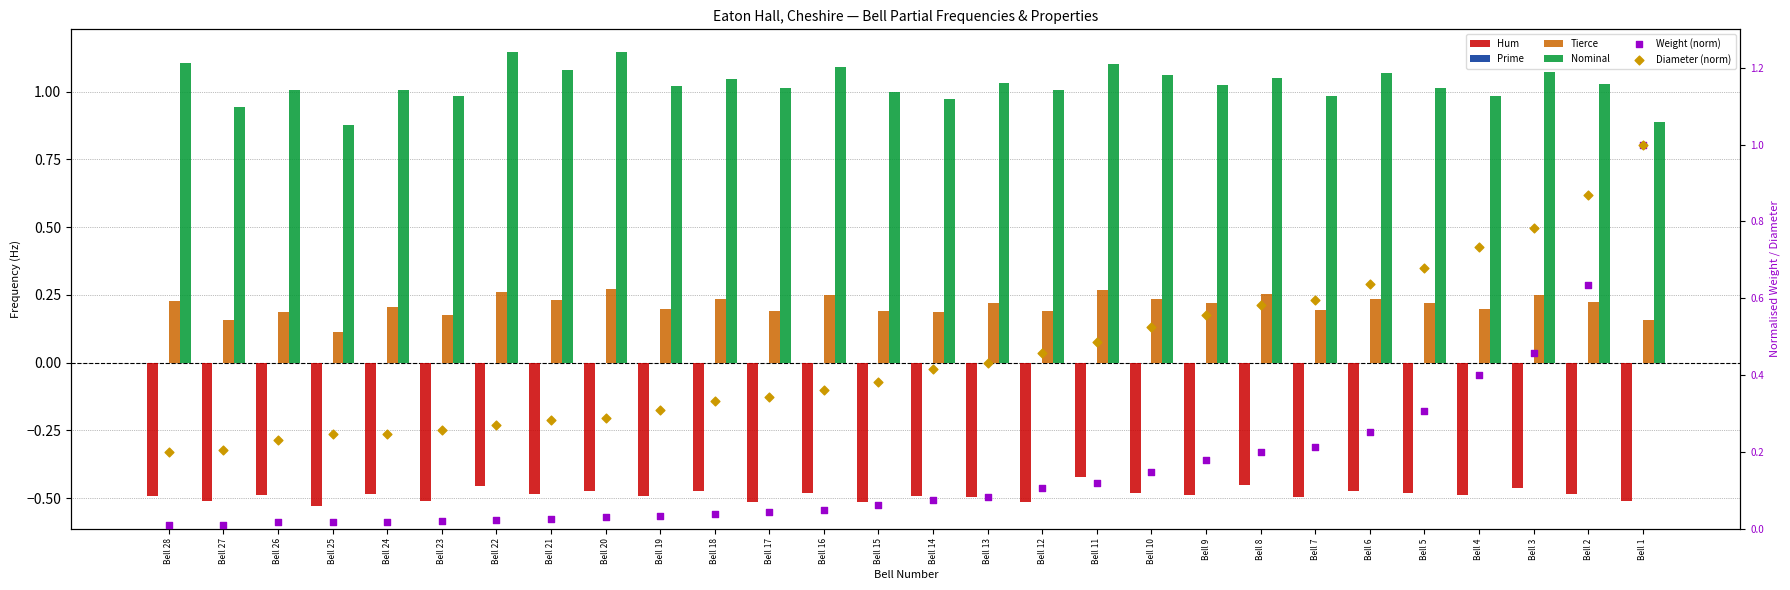

What is the total value across all series at Bell 9?

1.5